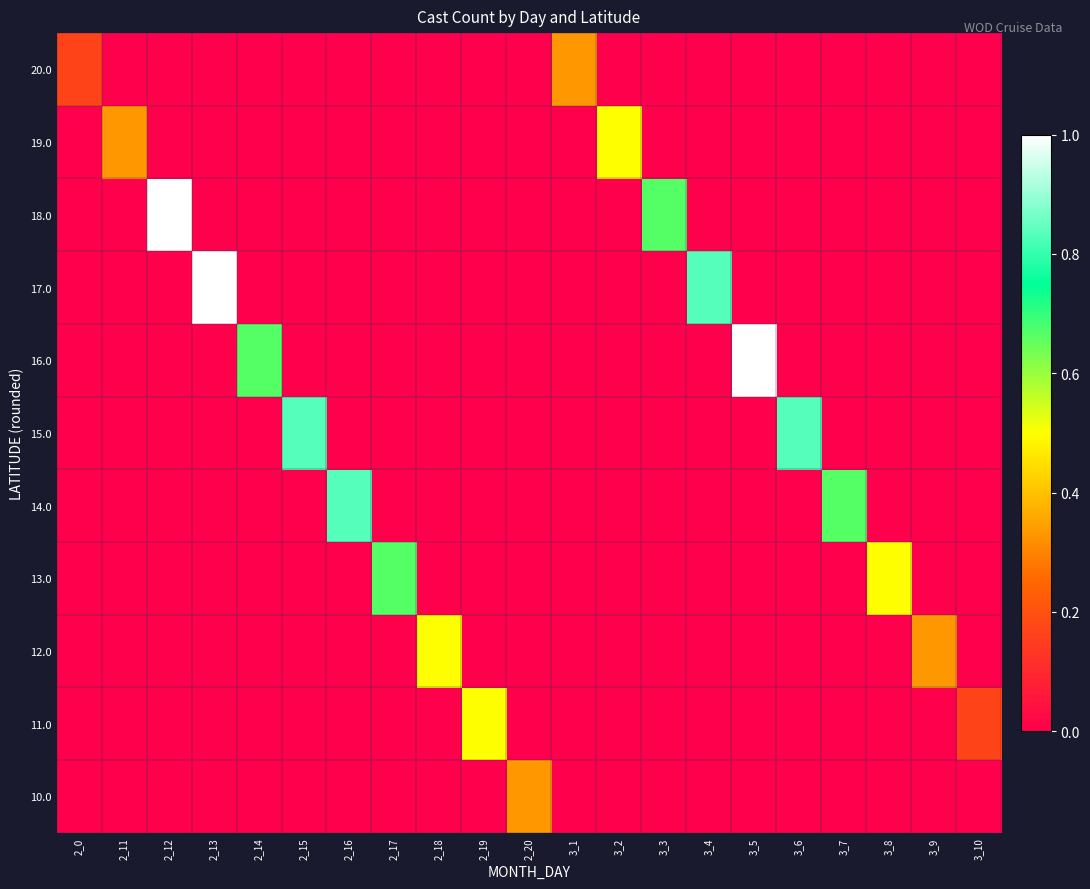

Reading right to left, what are all the values shown in this chart?

10.0: 3_10=0.0	3_9=0.0	3_8=0.0	3_7=0.0	3_6=0.0	3_5=0.0	3_4=0.0	3_3=0.0	3_2=0.0	3_1=0.0	2_20=0.3	2_19=0.0	2_18=0.0	2_17=0.0	2_16=0.0	2_15=0.0	2_14=0.0	2_13=0.0	2_12=0.0	2_11=0.0	2_0=0.0
11.0: 3_10=0.2	3_9=0.0	3_8=0.0	3_7=0.0	3_6=0.0	3_5=0.0	3_4=0.0	3_3=0.0	3_2=0.0	3_1=0.0	2_20=0.0	2_19=0.5	2_18=0.0	2_17=0.0	2_16=0.0	2_15=0.0	2_14=0.0	2_13=0.0	2_12=0.0	2_11=0.0	2_0=0.0
12.0: 3_10=0.0	3_9=0.3	3_8=0.0	3_7=0.0	3_6=0.0	3_5=0.0	3_4=0.0	3_3=0.0	3_2=0.0	3_1=0.0	2_20=0.0	2_19=0.0	2_18=0.5	2_17=0.0	2_16=0.0	2_15=0.0	2_14=0.0	2_13=0.0	2_12=0.0	2_11=0.0	2_0=0.0
13.0: 3_10=0.0	3_9=0.0	3_8=0.5	3_7=0.0	3_6=0.0	3_5=0.0	3_4=0.0	3_3=0.0	3_2=0.0	3_1=0.0	2_20=0.0	2_19=0.0	2_18=0.0	2_17=0.7	2_16=0.0	2_15=0.0	2_14=0.0	2_13=0.0	2_12=0.0	2_11=0.0	2_0=0.0
14.0: 3_10=0.0	3_9=0.0	3_8=0.0	3_7=0.7	3_6=0.0	3_5=0.0	3_4=0.0	3_3=0.0	3_2=0.0	3_1=0.0	2_20=0.0	2_19=0.0	2_18=0.0	2_17=0.0	2_16=0.8	2_15=0.0	2_14=0.0	2_13=0.0	2_12=0.0	2_11=0.0	2_0=0.0
15.0: 3_10=0.0	3_9=0.0	3_8=0.0	3_7=0.0	3_6=0.8	3_5=0.0	3_4=0.0	3_3=0.0	3_2=0.0	3_1=0.0	2_20=0.0	2_19=0.0	2_18=0.0	2_17=0.0	2_16=0.0	2_15=0.8	2_14=0.0	2_13=0.0	2_12=0.0	2_11=0.0	2_0=0.0
16.0: 3_10=0.0	3_9=0.0	3_8=0.0	3_7=0.0	3_6=0.0	3_5=1.0	3_4=0.0	3_3=0.0	3_2=0.0	3_1=0.0	2_20=0.0	2_19=0.0	2_18=0.0	2_17=0.0	2_16=0.0	2_15=0.0	2_14=0.7	2_13=0.0	2_12=0.0	2_11=0.0	2_0=0.0
17.0: 3_10=0.0	3_9=0.0	3_8=0.0	3_7=0.0	3_6=0.0	3_5=0.0	3_4=0.8	3_3=0.0	3_2=0.0	3_1=0.0	2_20=0.0	2_19=0.0	2_18=0.0	2_17=0.0	2_16=0.0	2_15=0.0	2_14=0.0	2_13=1.0	2_12=0.0	2_11=0.0	2_0=0.0
18.0: 3_10=0.0	3_9=0.0	3_8=0.0	3_7=0.0	3_6=0.0	3_5=0.0	3_4=0.0	3_3=0.7	3_2=0.0	3_1=0.0	2_20=0.0	2_19=0.0	2_18=0.0	2_17=0.0	2_16=0.0	2_15=0.0	2_14=0.0	2_13=0.0	2_12=1.0	2_11=0.0	2_0=0.0
19.0: 3_10=0.0	3_9=0.0	3_8=0.0	3_7=0.0	3_6=0.0	3_5=0.0	3_4=0.0	3_3=0.0	3_2=0.5	3_1=0.0	2_20=0.0	2_19=0.0	2_18=0.0	2_17=0.0	2_16=0.0	2_15=0.0	2_14=0.0	2_13=0.0	2_12=0.0	2_11=0.3	2_0=0.0
20.0: 3_10=0.0	3_9=0.0	3_8=0.0	3_7=0.0	3_6=0.0	3_5=0.0	3_4=0.0	3_3=0.0	3_2=0.0	3_1=0.3	2_20=0.0	2_19=0.0	2_18=0.0	2_17=0.0	2_16=0.0	2_15=0.0	2_14=0.0	2_13=0.0	2_12=0.0	2_11=0.0	2_0=0.2